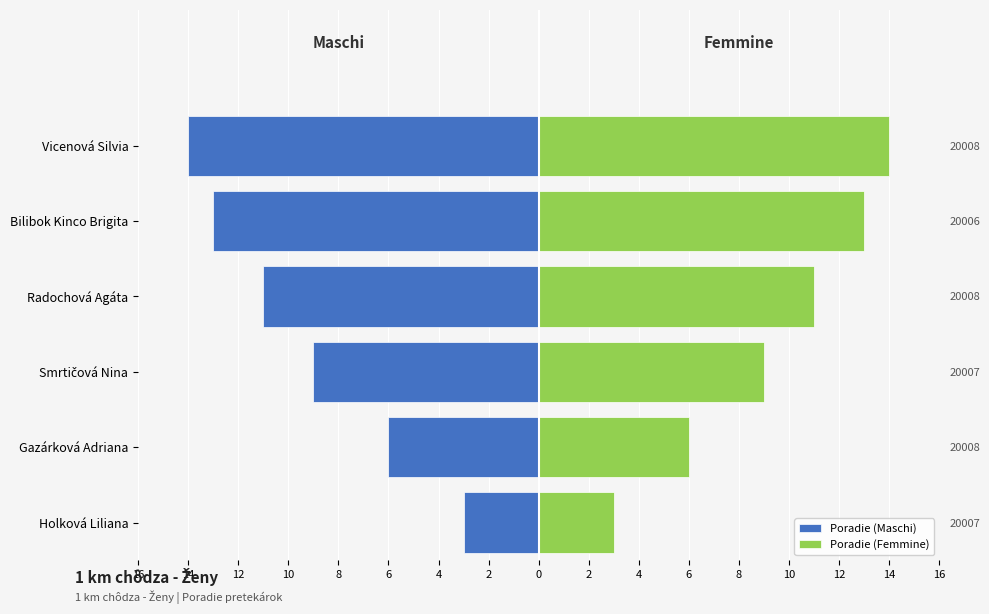

At how many categories does at least one series exceed -5?

6